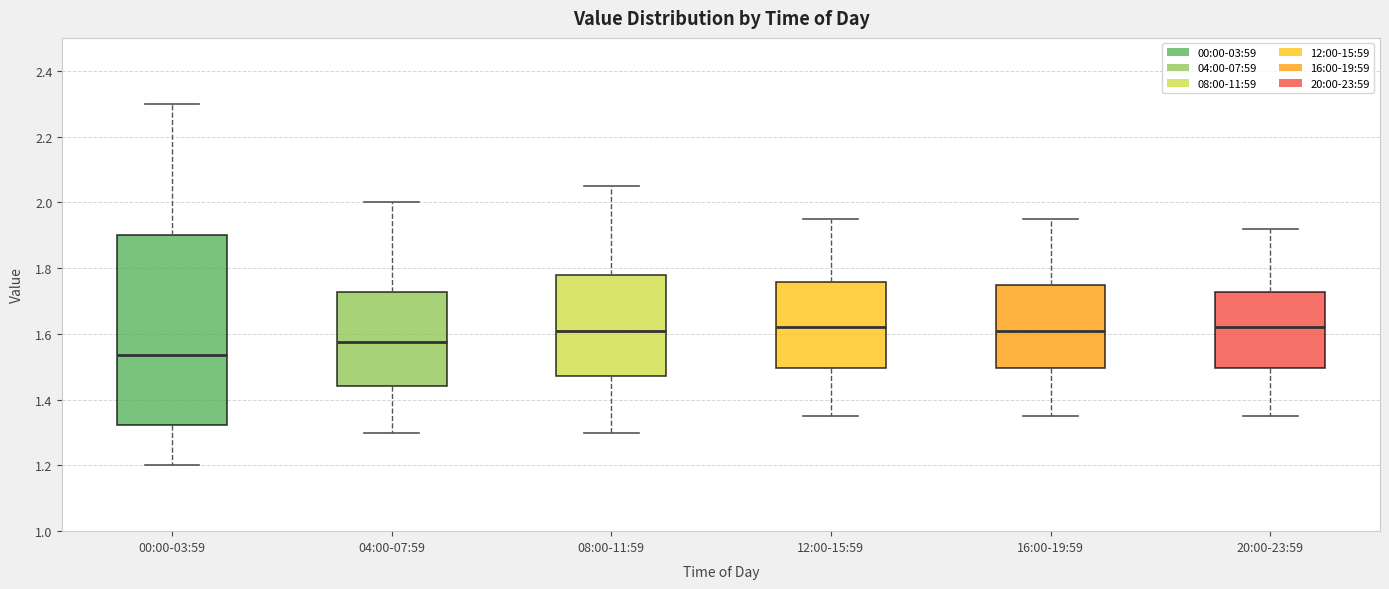

Where does the lower whisker of the box for 00:00-03:59 end on the y-axis? The values are not printed on the chart, so give them approximately, as read against the axis.

1.20